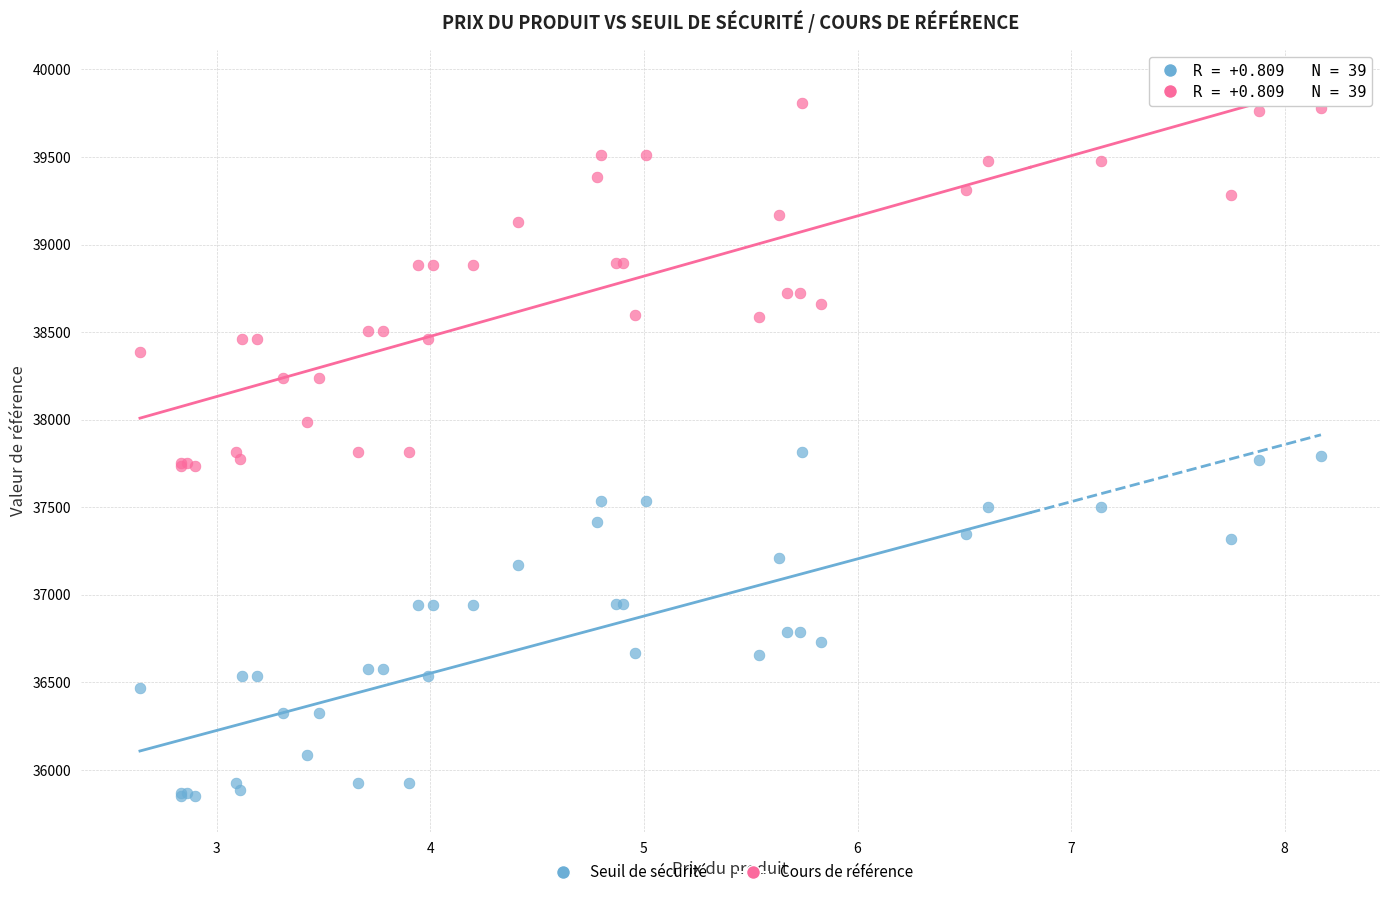

Which series has the widest spread of Y values?

Cours de référence